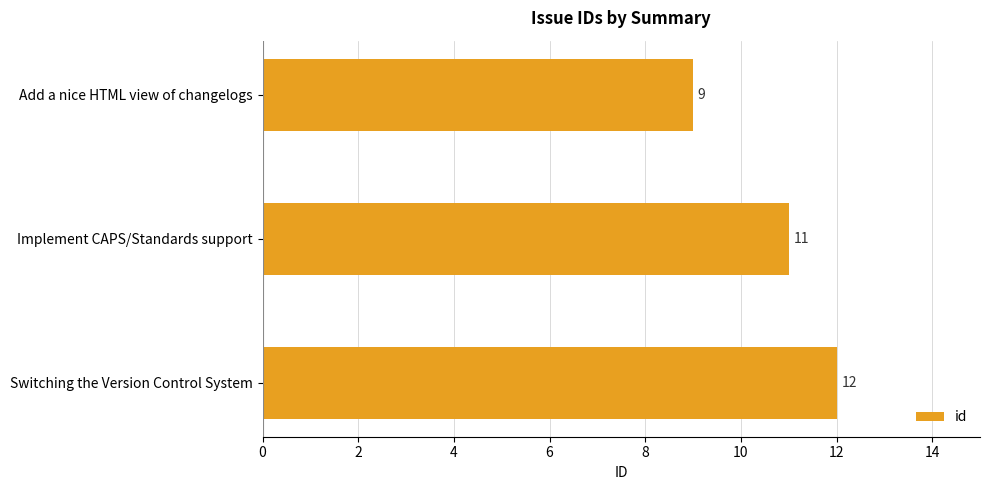

The value at Switching the Version Control System is 12. True or false?

True